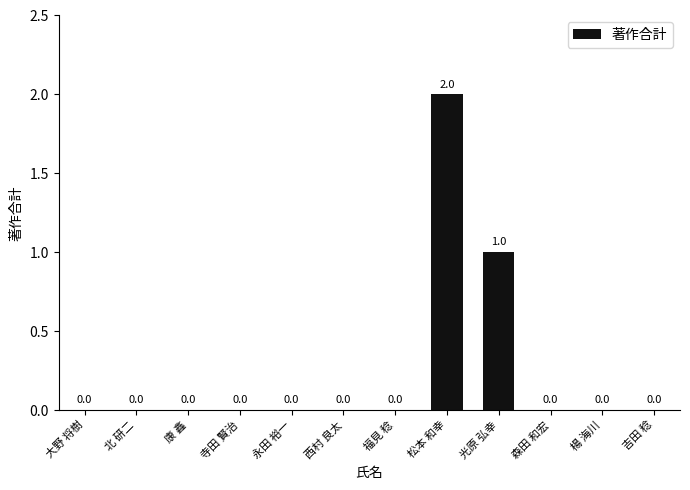

What is the greatest value displayed?

2